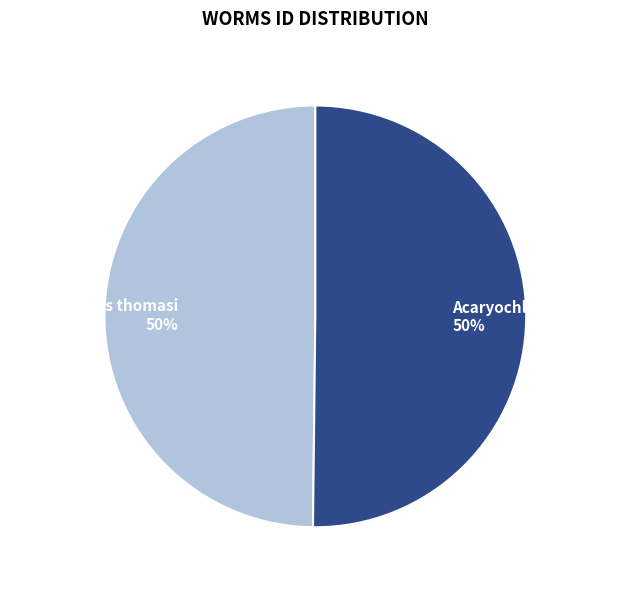

The Acaryochloris marina 50% slice represents 50% of the pie. True or false?

True